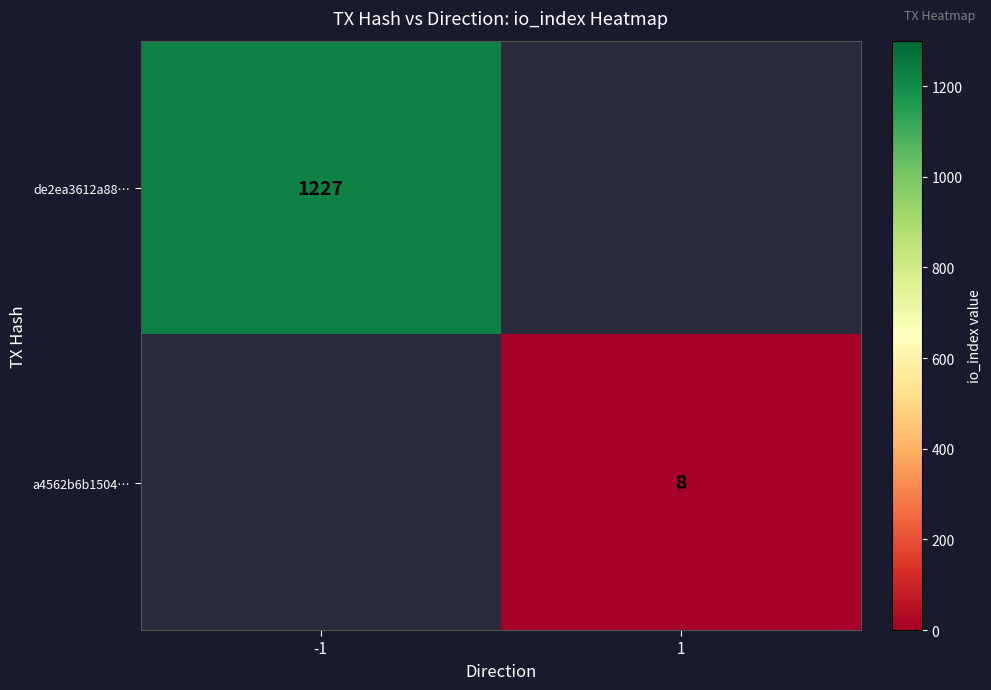

The de2ea3612a88… series shows 1227 at -1. True or false?

True